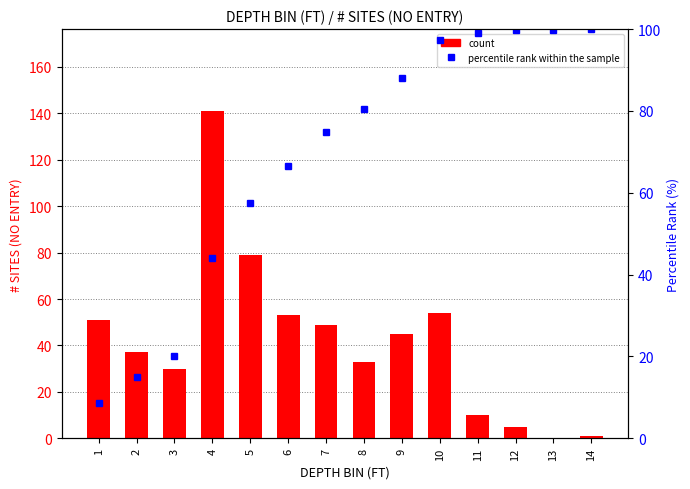

Is it true that # SITES (NO ENTRY) equals 10.0 at 11?

True